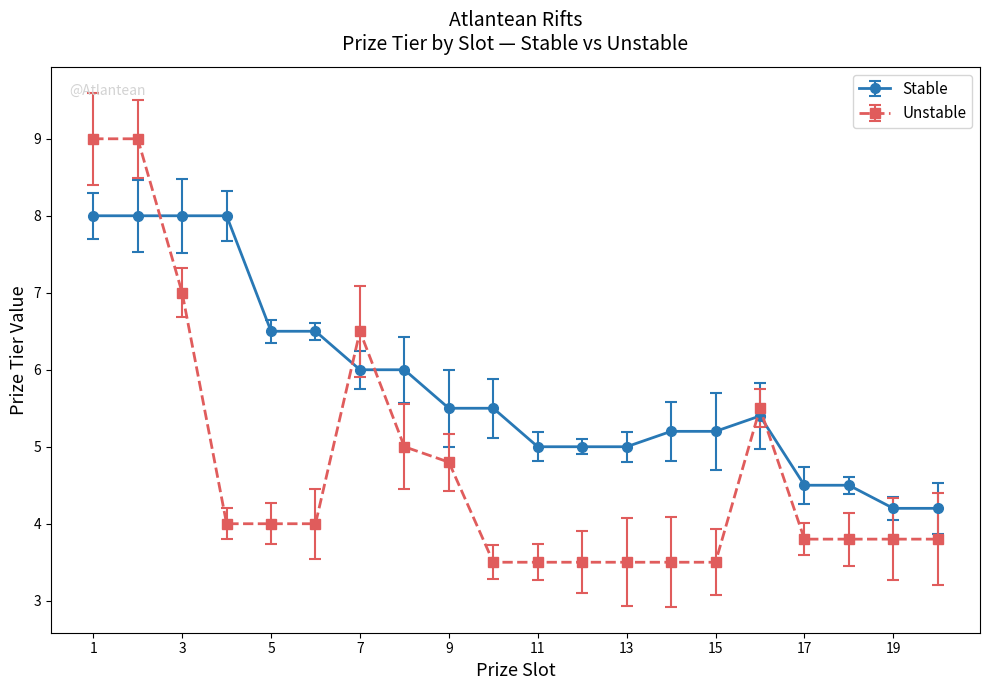

Which series has the largest total across all categories?

Stable